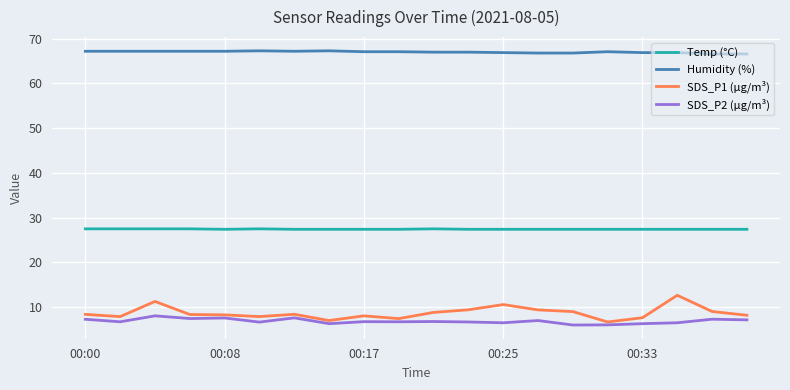

What is the lowest value of the SDS_P1 (µg/m³) series?

6.7